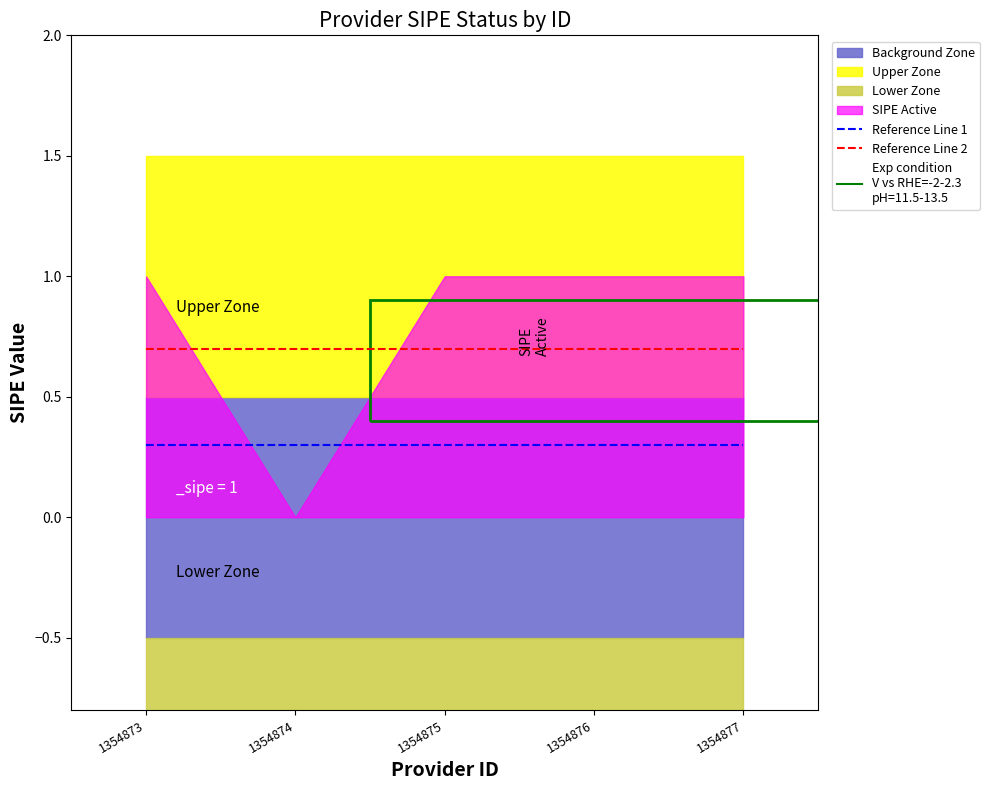

Reading left to right, list all the values displayed in this chart.

Reference Line 1: 1354873=0.3	1354874=0.3	1354875=0.3	1354876=0.3	1354877=0.3
Reference Line 2: 1354873=0.7	1354874=0.7	1354875=0.7	1354876=0.7	1354877=0.7